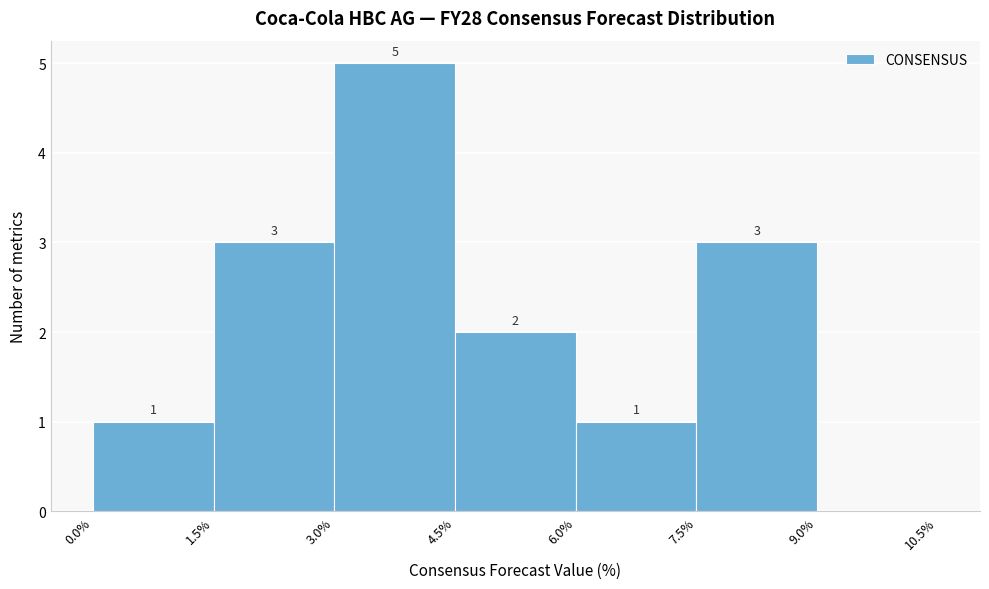

Over which range of the x-axis is the bar tallest?

3.0% to 4.5%